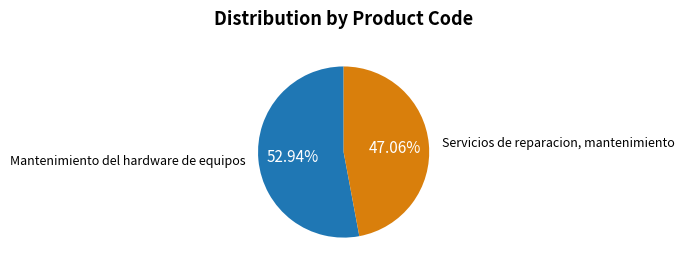

Is it true that Servicios de reparacion, mantenimiento is 56% of the pie?

False